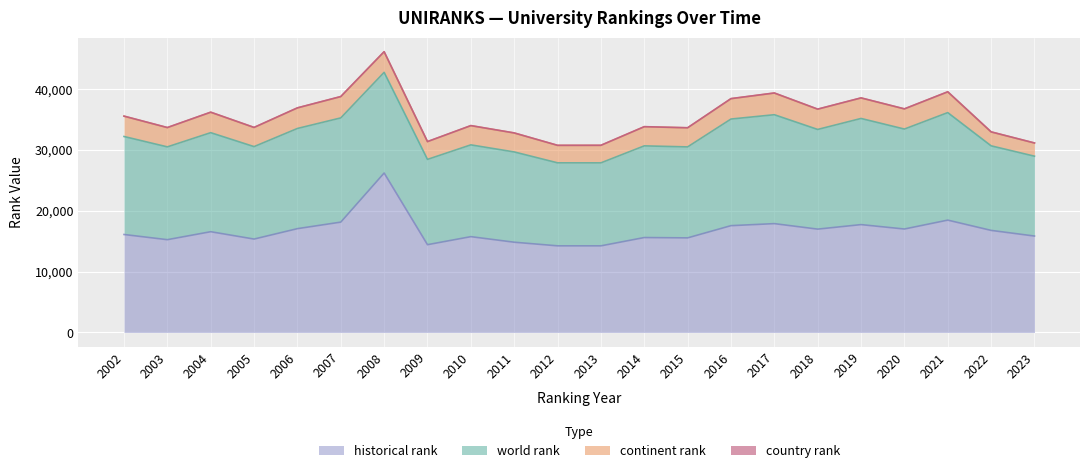

True or false: historical rank and continent rank cross at least once.

False